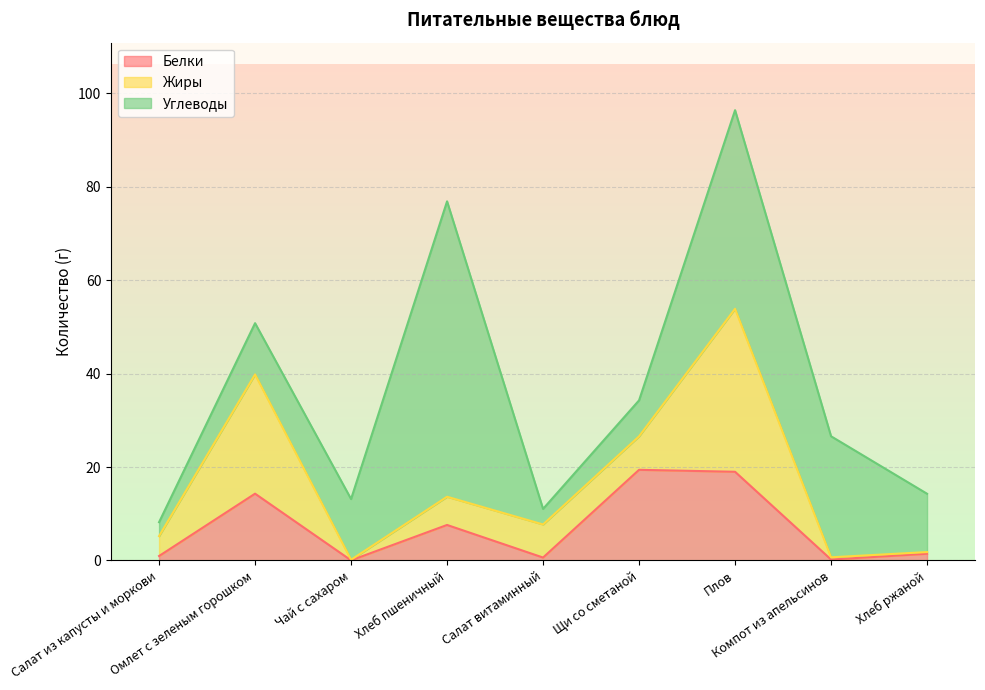

List the series in order of their overall mean, lowest first.

Белки, Жиры, Углеводы